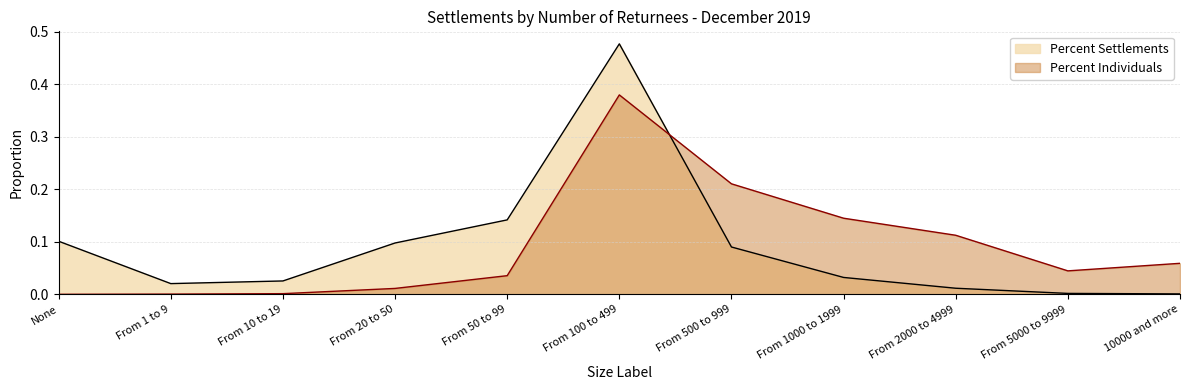

What is the label of the 10th point from the left?

From 5000 to 9999